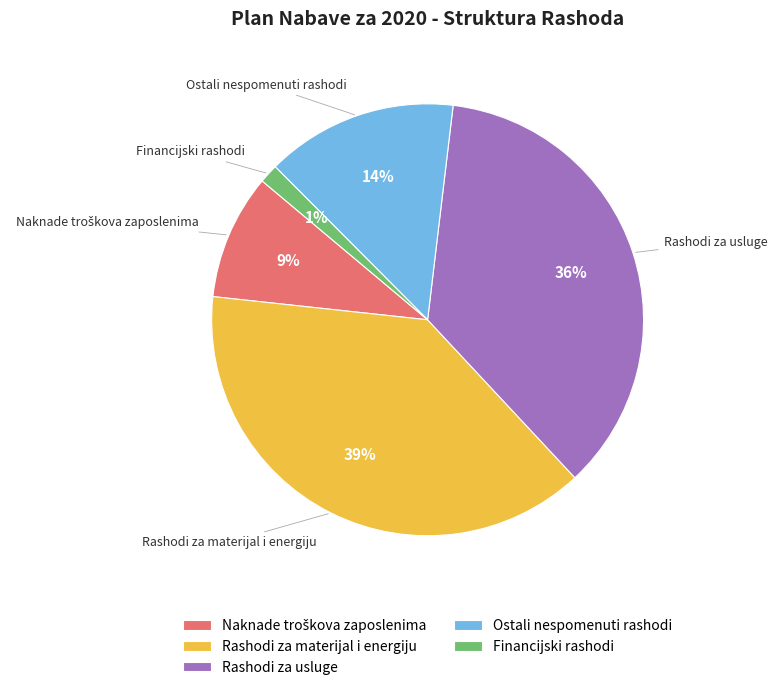

Is the sum of Ostali nespomenuti rashodi and Financijski rashodi greater than half?

No